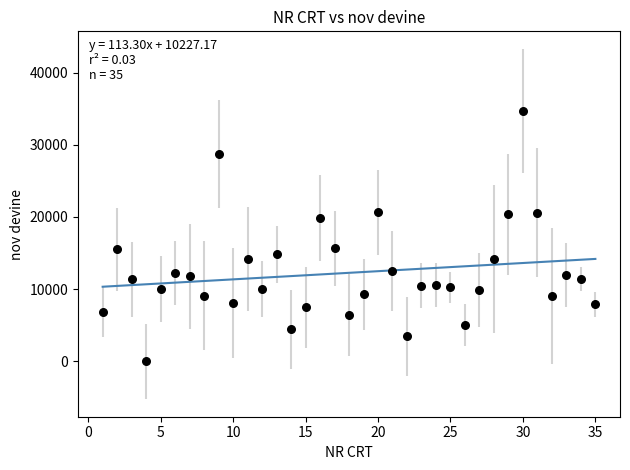

What is the range of X values (max minus min)?

34.0